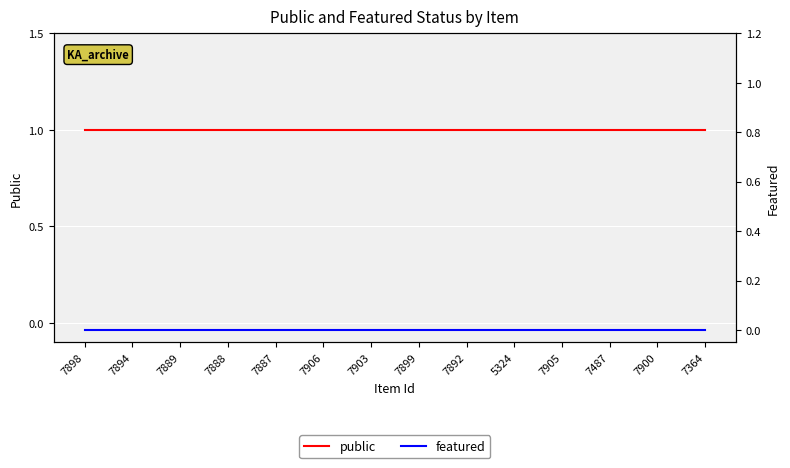

List the series in order of their peak value, lowest first.

featured, public